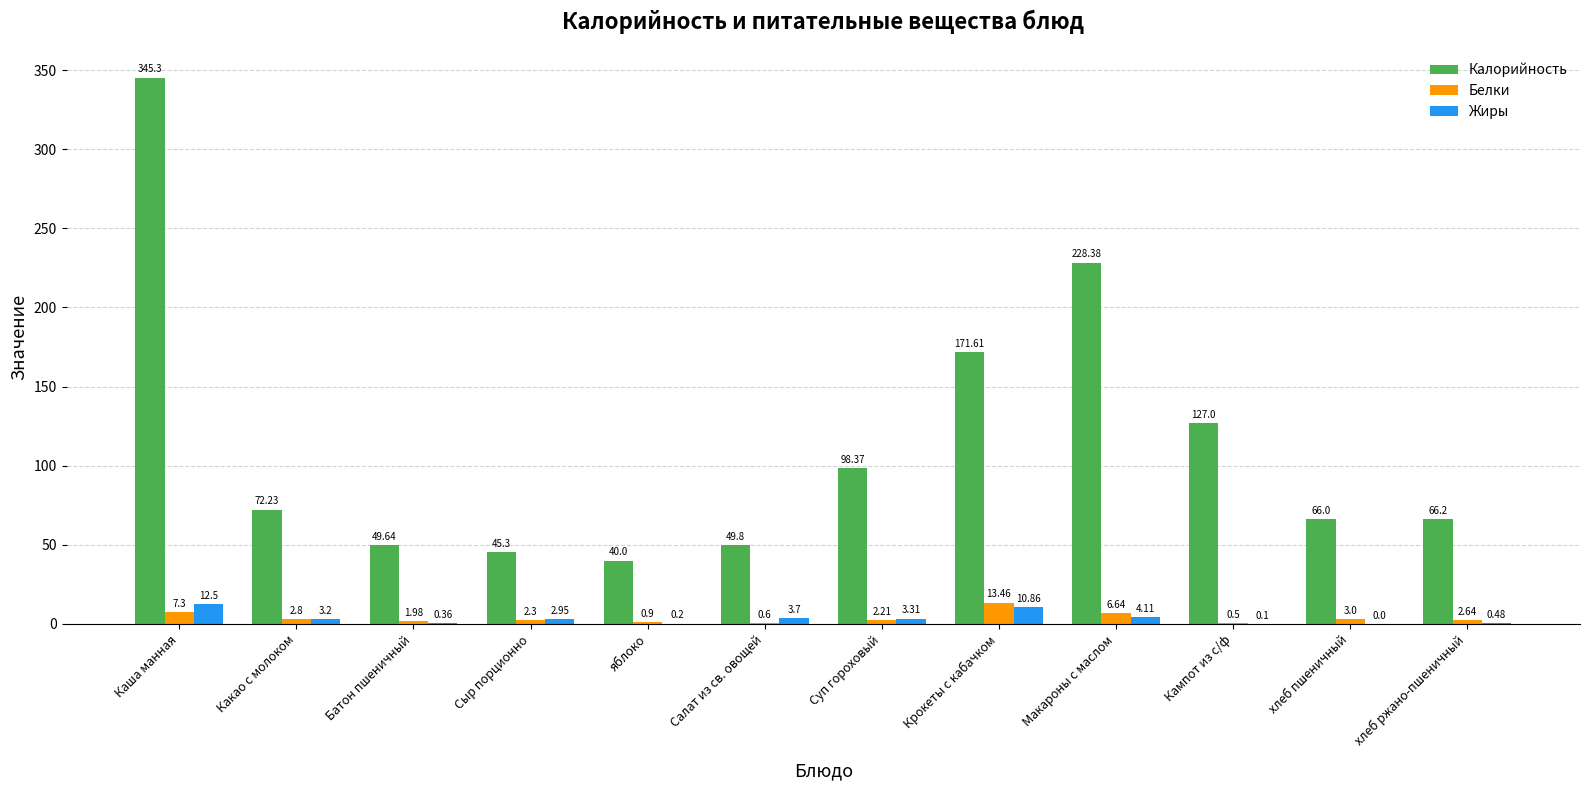

Between Какао с молоком and яблоко, which series saw the biggest shift?

Калорийность